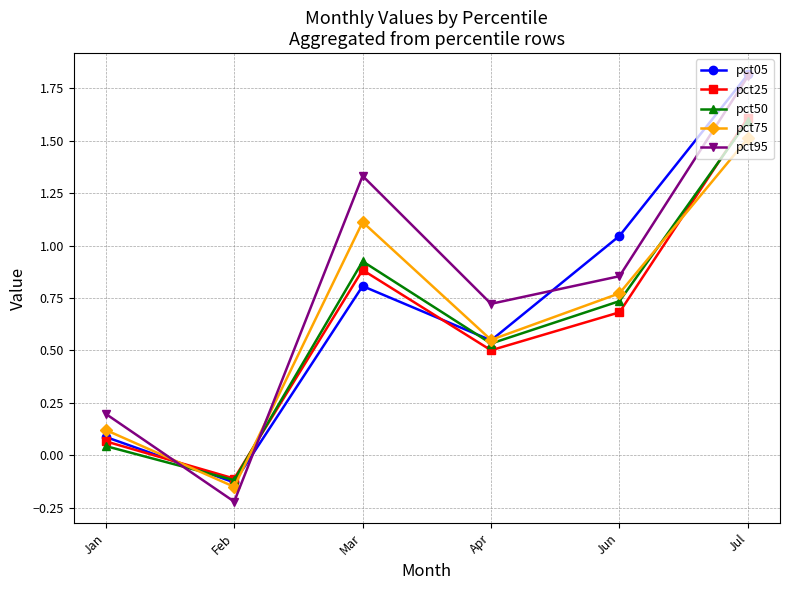

Where is pct50 nearest to the value 0?

Jan